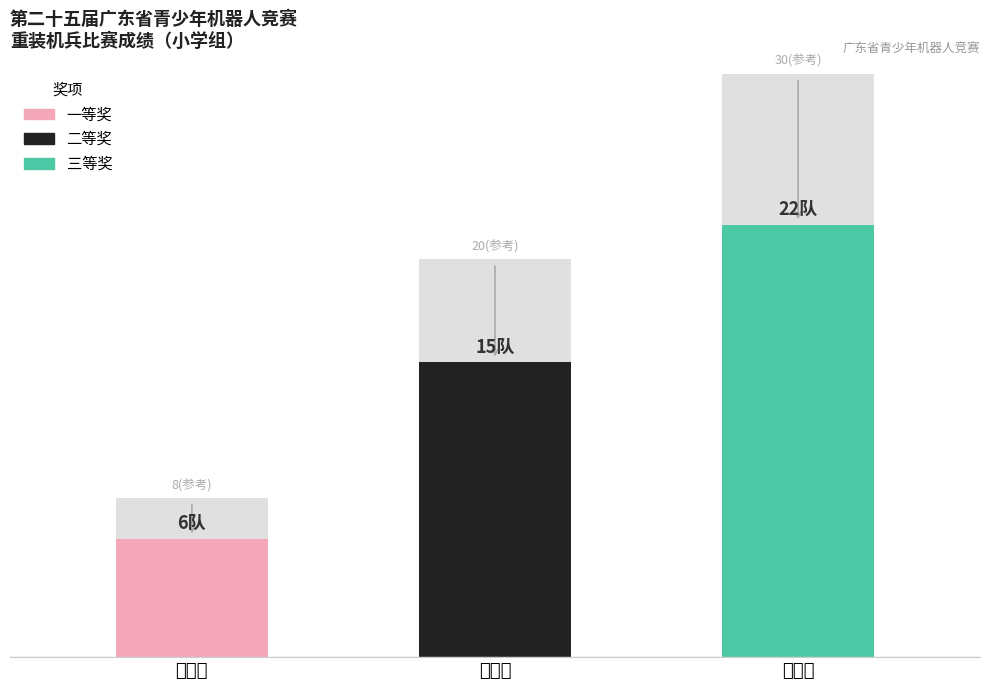

Where is the data nearest to the value 14?

二等奖